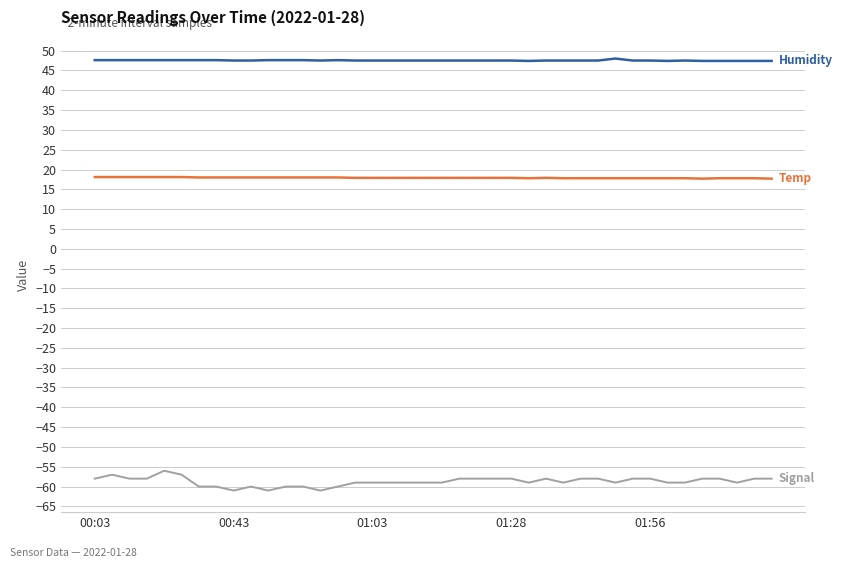

What is the maximum value shown in the chart?

48.0